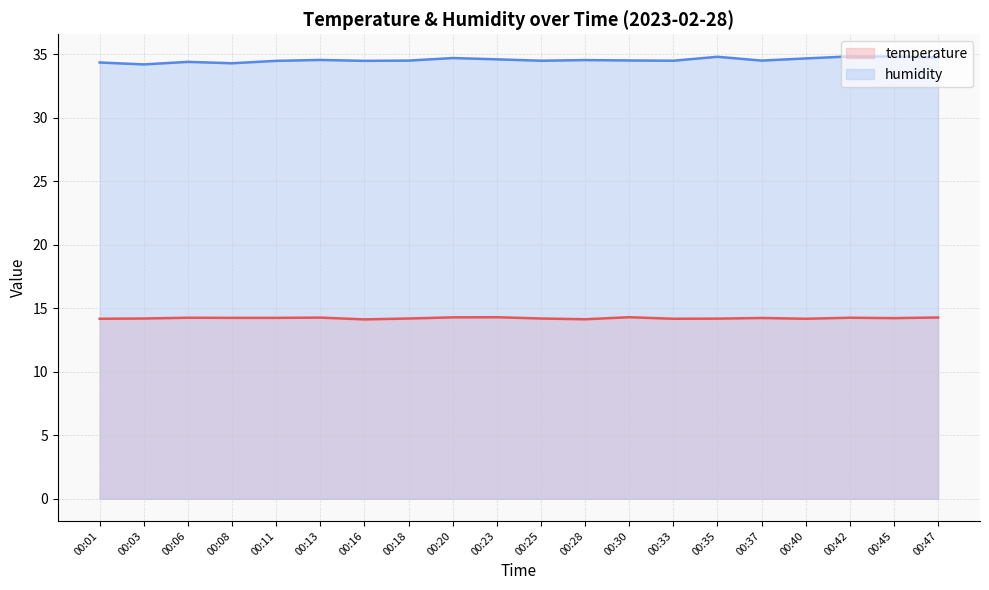

List the labels in order of temperature value, smallest first.

00:16, 00:28, 00:01, 00:33, 00:40, 00:35, 00:03, 00:18, 00:25, 00:45, 00:37, 00:08, 00:11, 00:06, 00:42, 00:13, 00:47, 00:20, 00:23, 00:30